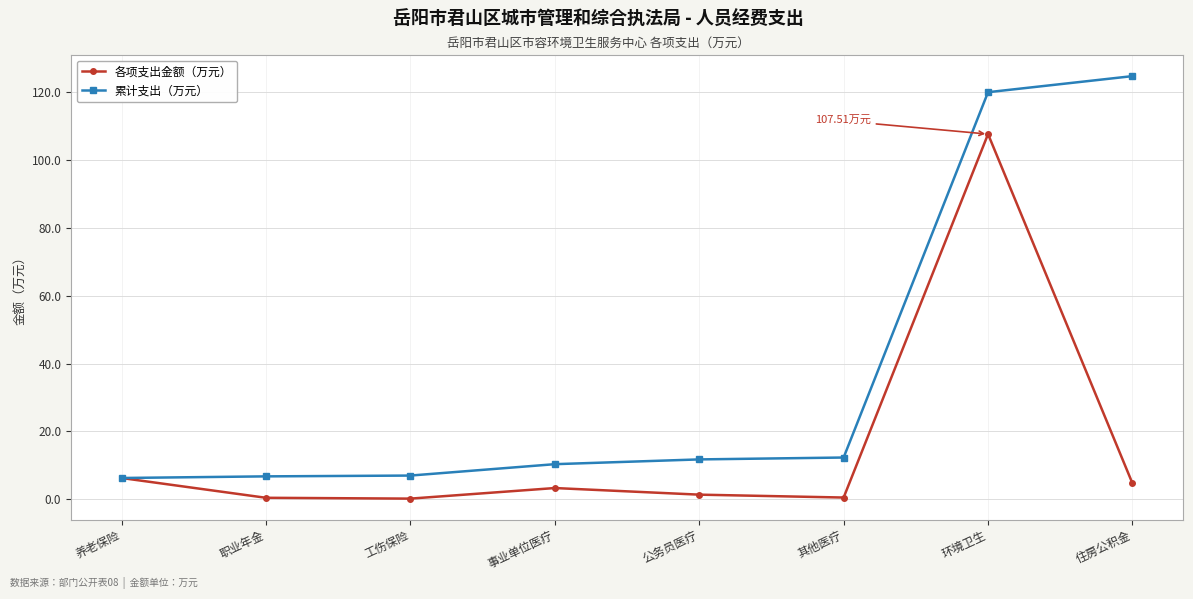

Which series has the largest total across all categories?

累计支出（万元）